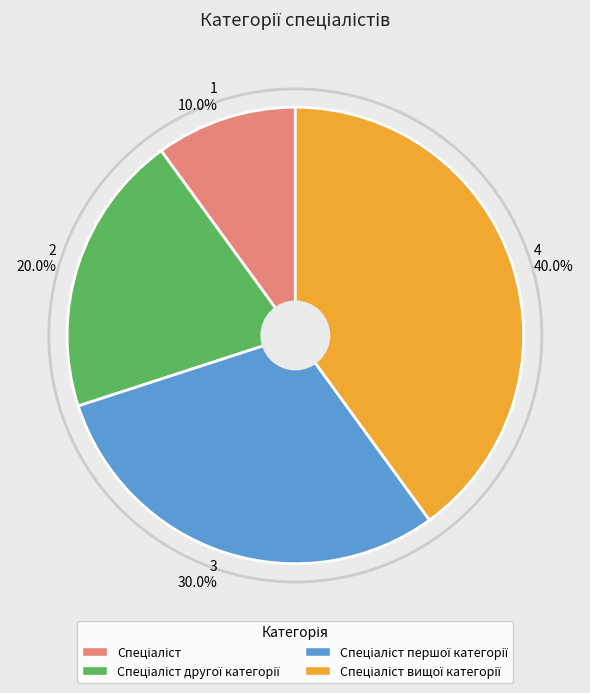

Does any single category account for the majority?

No